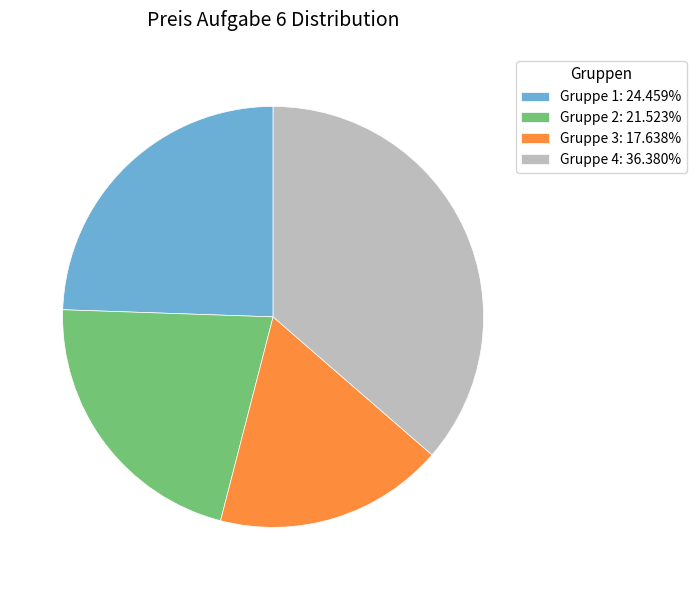

Is the sum of Gruppe 2: 21.523% and Gruppe 3: 17.638% greater than half?

No